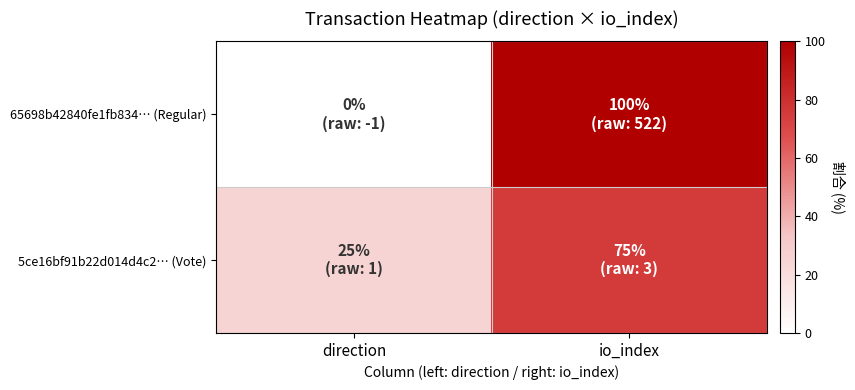

Between direction and io_index, which is larger?

io_index